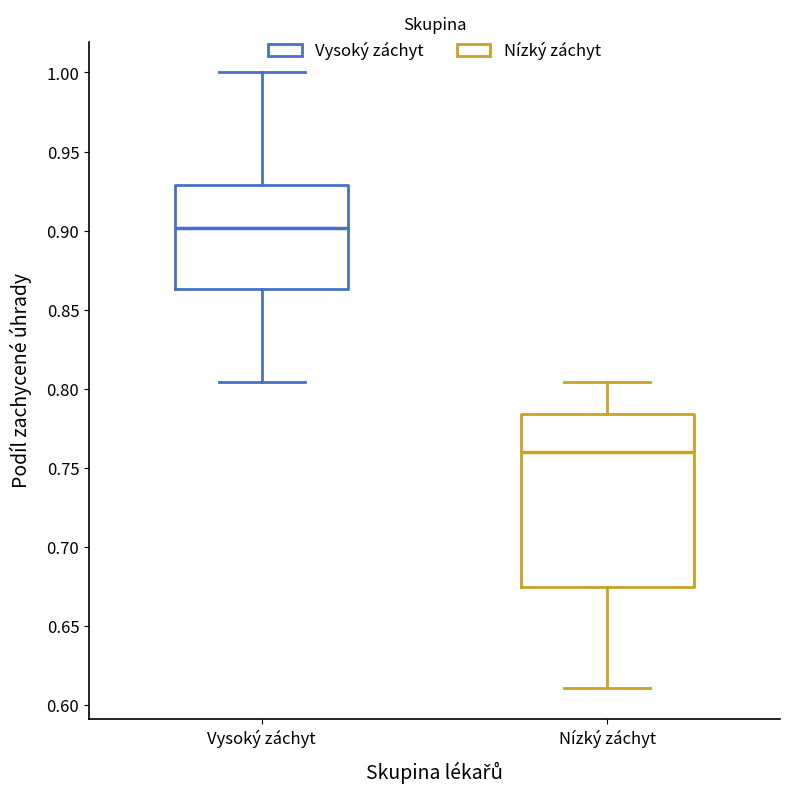

Which box's median line is the highest?

Vysoký záchyt